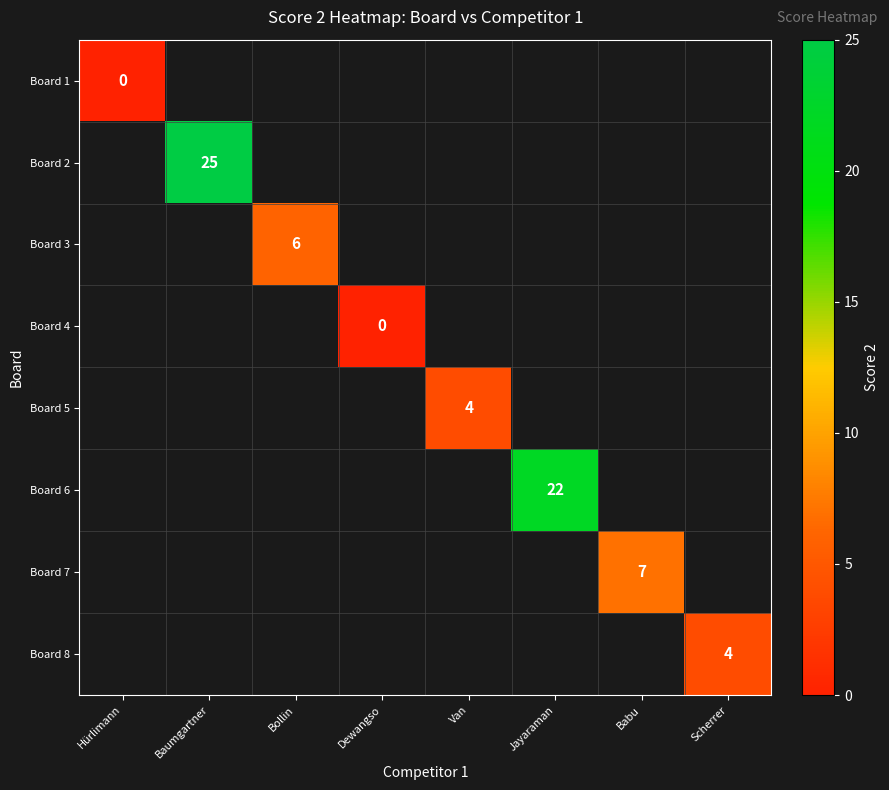

Between Van and Jayaraman, which is larger?

Jayaraman